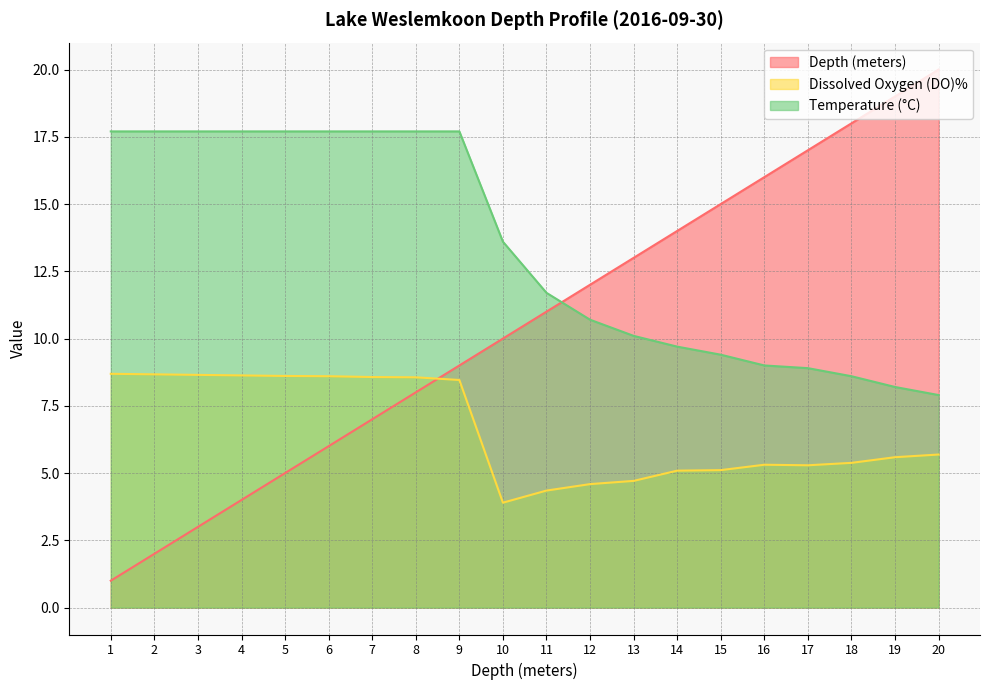

Reading left to right, transcribe all the data shown in this chart.

Depth (meters): 1.0	2.0	3.0	4.0	5.0	6.0	7.0	8.0	9.0	10.0	11.0	12.0	13.0	14.0	15.0	16.0	17.0	18.0	19.0	20.0
Dissolved Oxygen (DO)%: 8.7	8.7	8.7	8.6	8.6	8.6	8.6	8.6	8.5	3.9	4.3	4.6	4.7	5.1	5.1	5.3	5.3	5.4	5.6	5.7
Temperature (°C): 17.7	17.7	17.7	17.7	17.7	17.7	17.7	17.7	17.7	13.6	11.7	10.7	10.1	9.7	9.4	9.0	8.9	8.6	8.2	7.9